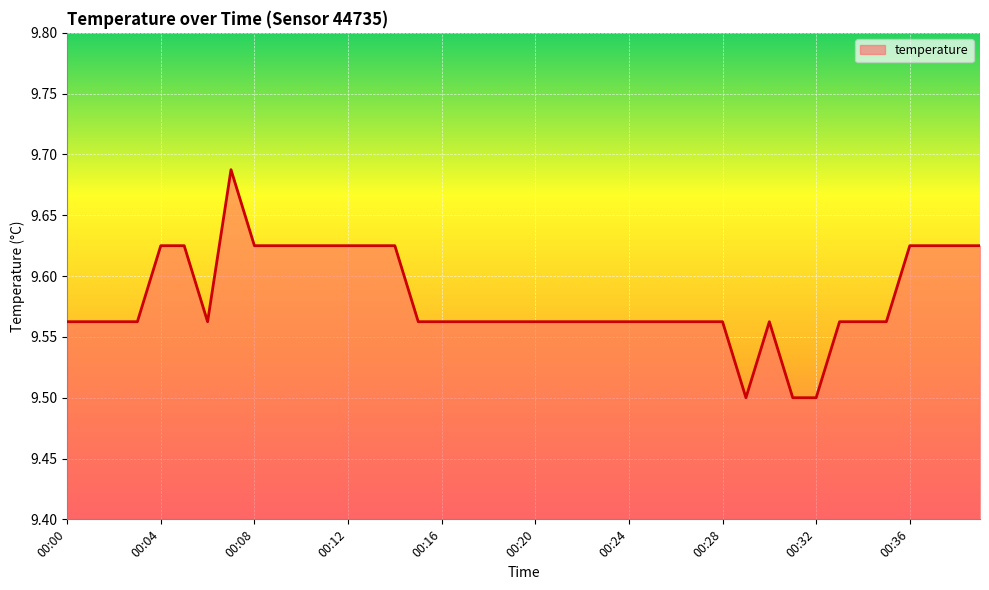

What is the difference between the maximum and second lowest values?

0.2